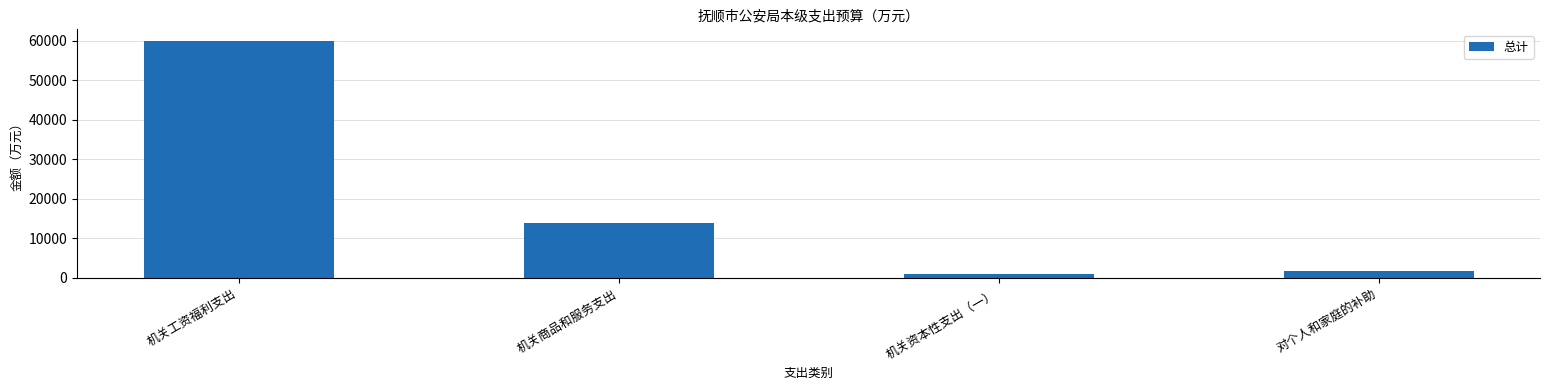

What is the label of the 4th bar from the right?

机关工资福利支出